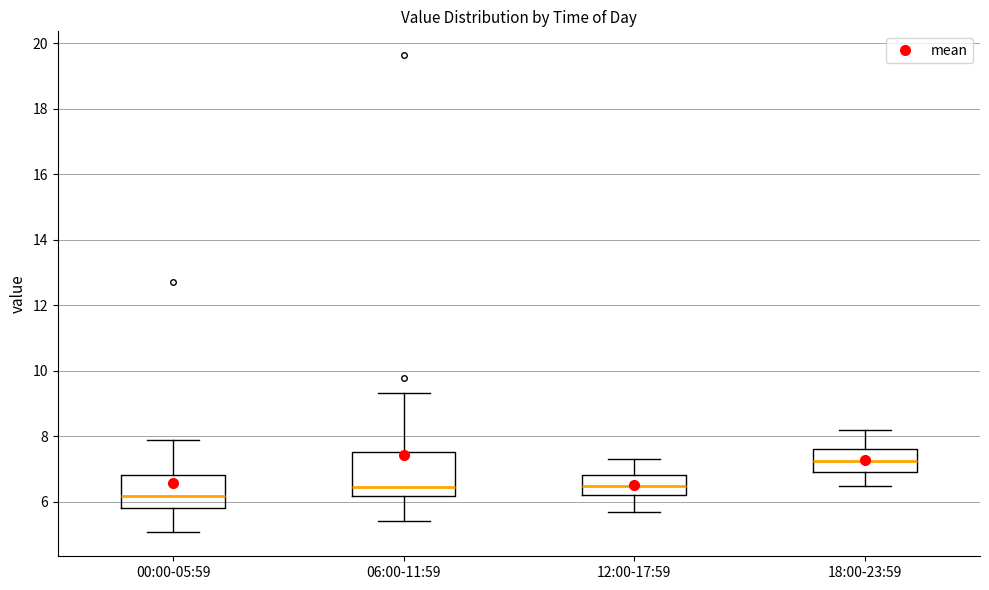

Reading left to right, transcribe this box plot: for each box, give where its median line is, the range the box spans, and where its two whiskers end, as read against the y-axis. The values are not printed on the chart, so give them approximately, as read against the axis.

00:00-05:59: median 6.2, box 5.8 to 6.8, whiskers 5.0 to 8.0
06:00-11:59: median 6.4, box 6.2 to 7.6, whiskers 5.4 to 9.4
12:00-17:59: median 6.6, box 6.2 to 6.8, whiskers 5.8 to 7.4
18:00-23:59: median 7.2, box 7.0 to 7.6, whiskers 6.6 to 8.2